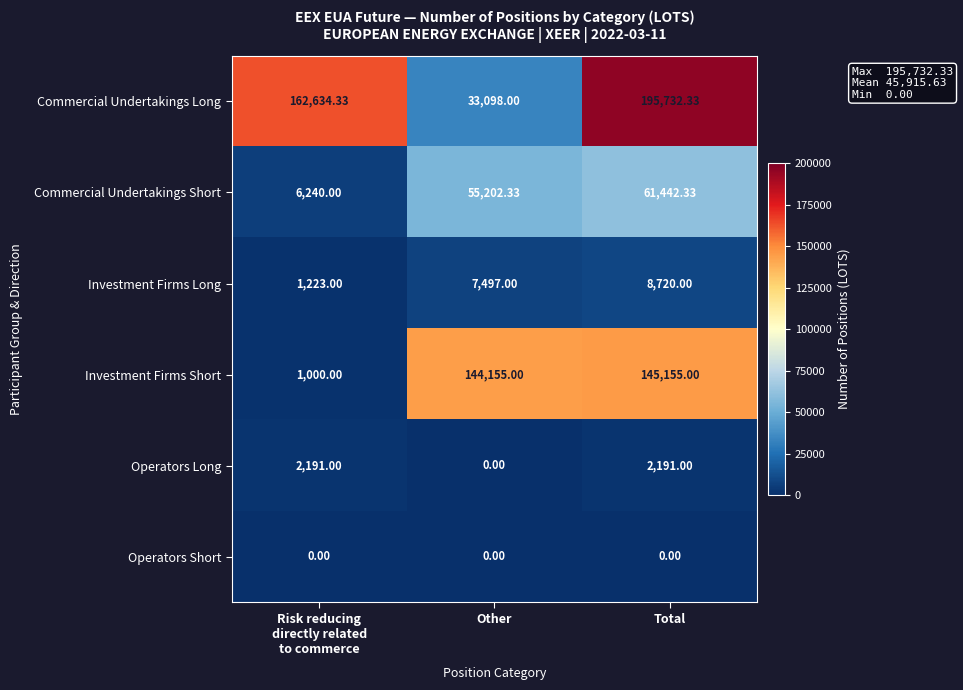

What is the total value across all series at Total?

413240.7